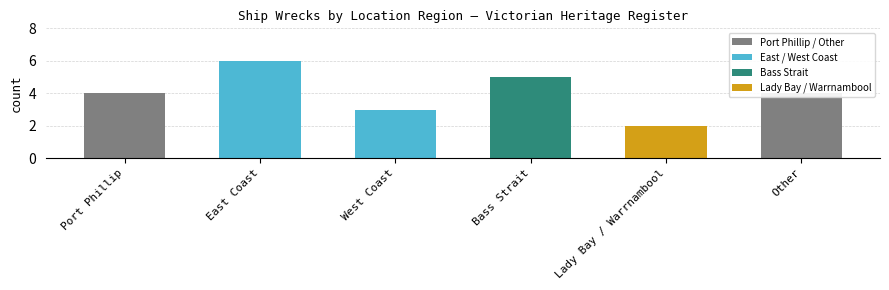

How many series are shown in this chart?

1